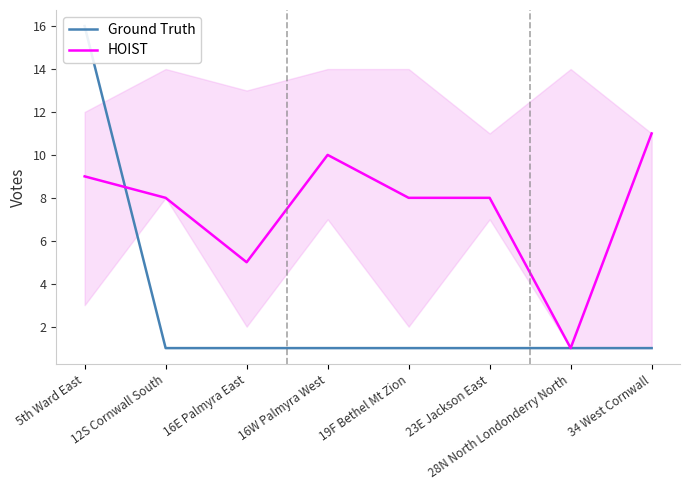

What position from the right is 23E Jackson East?

3